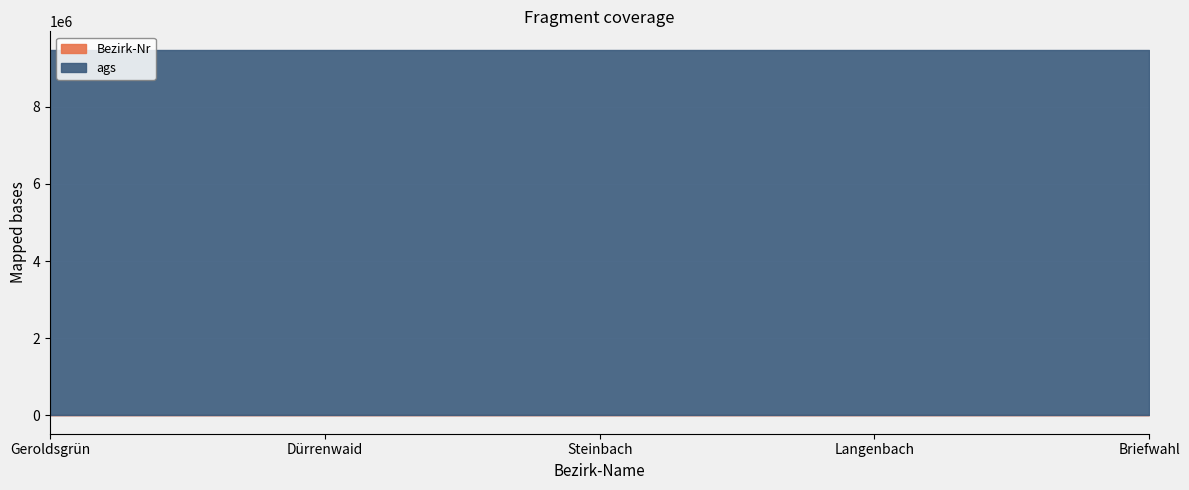

What is the value of the Bezirk-Nr point at the 4th from the left?

4